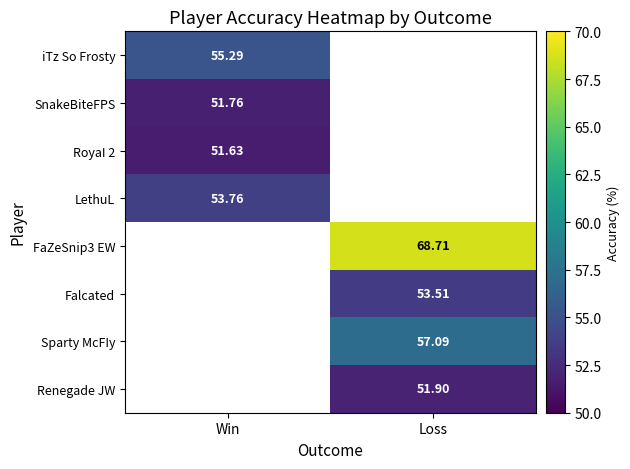

Read the iTz So Frosty value at Win.

55.3